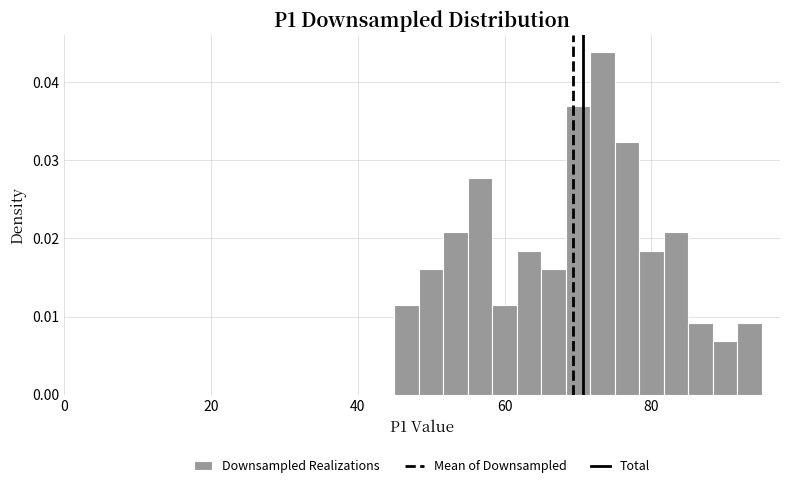

Read against the x-axis, roughly where is the centre of the tallest bar?

74